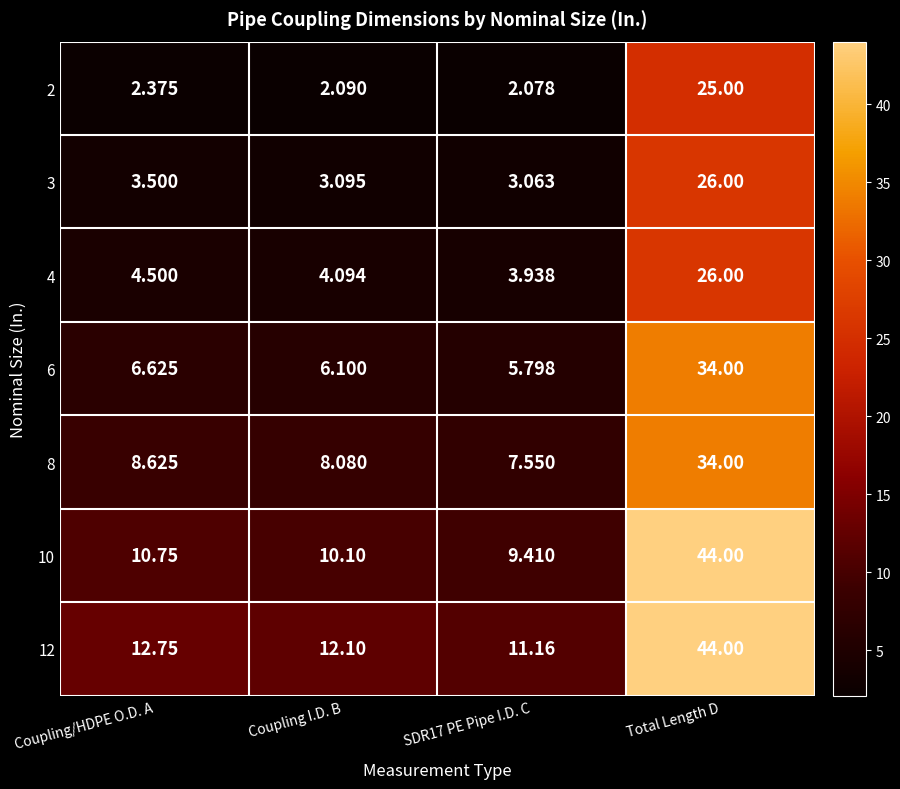

At which category does the chart reach its minimum across all series?

SDR17 PE Pipe I.D. C